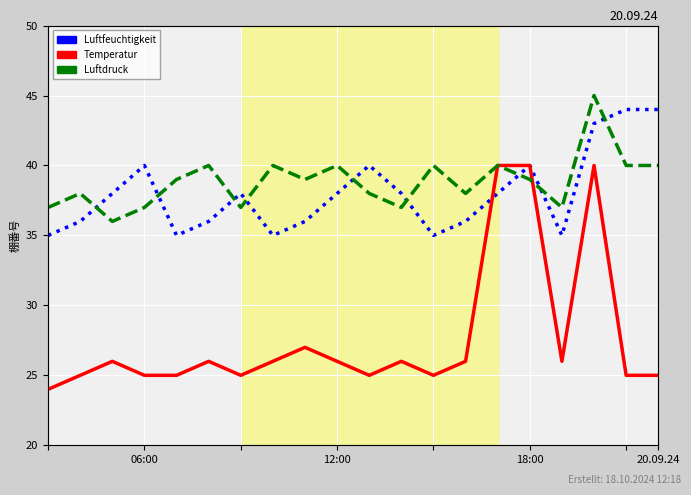

Reading right to left, list all the values displayed in this chart.

Luftfeuchtigkeit: 44	44	43	35	40	38	36	35	38	40	38	36	35	38	36	35	40	38	36	35
Temperatur: 25	25	40	26	40	40	26	25	26	25	26	27	26	25	26	25	25	26	25	24
Luftdruck: 40	40	45	37	39	40	38	40	37	38	40	39	40	37	40	39	37	36	38	37